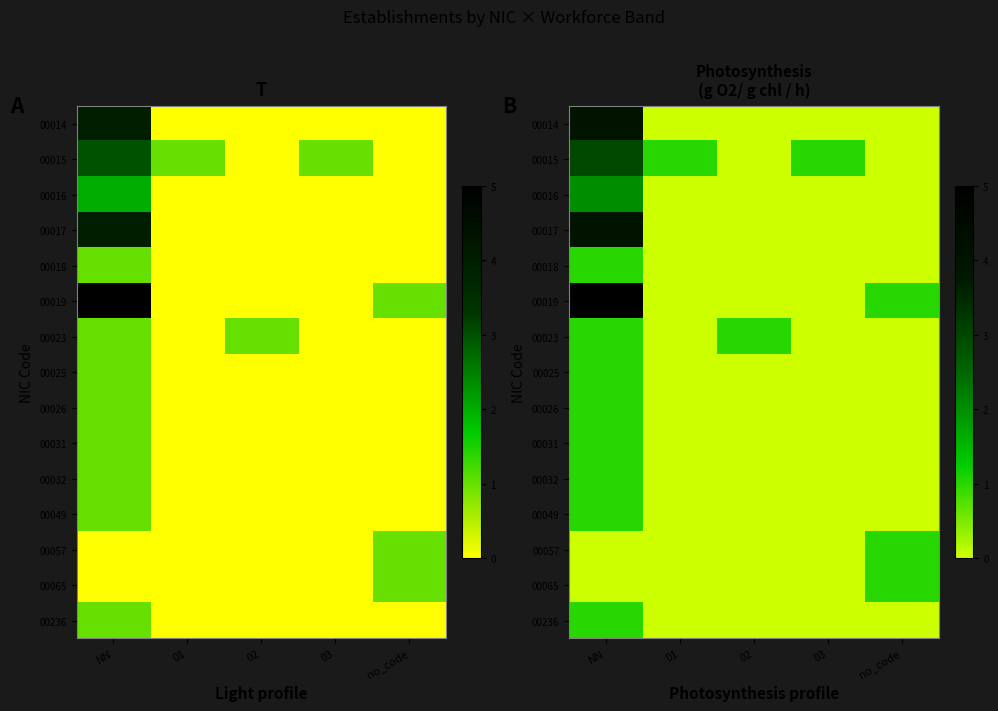

What is the sum of all 00015 values?

5